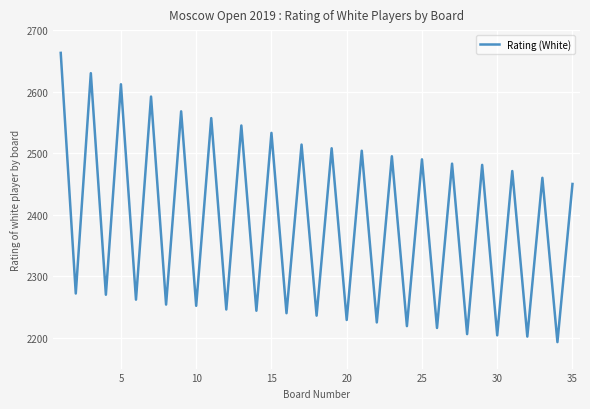

What is the difference between the maximum and minimum values?

470